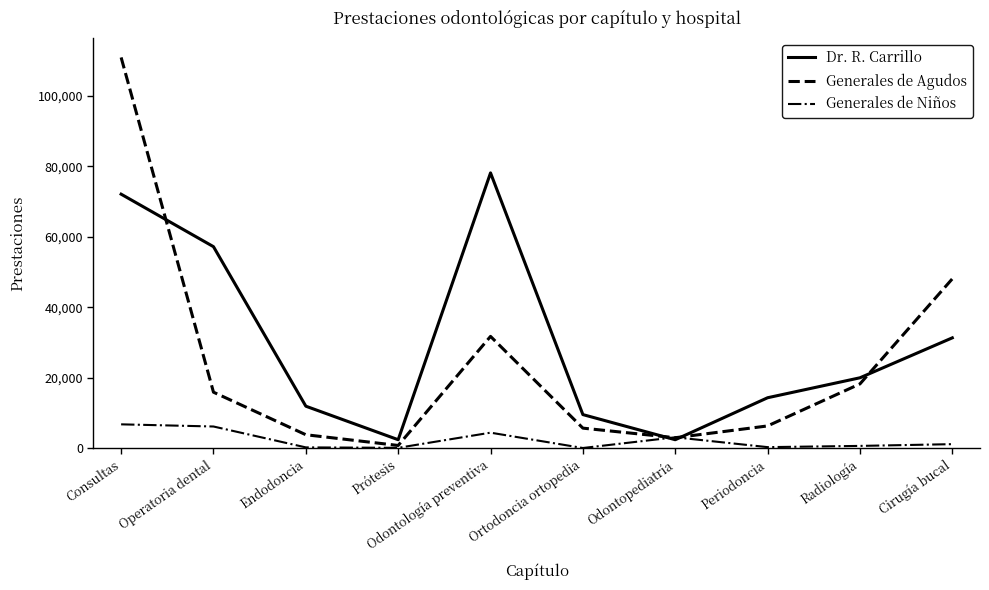

What is the spread (max minus min) of values at Operatoria dental?

51023.0